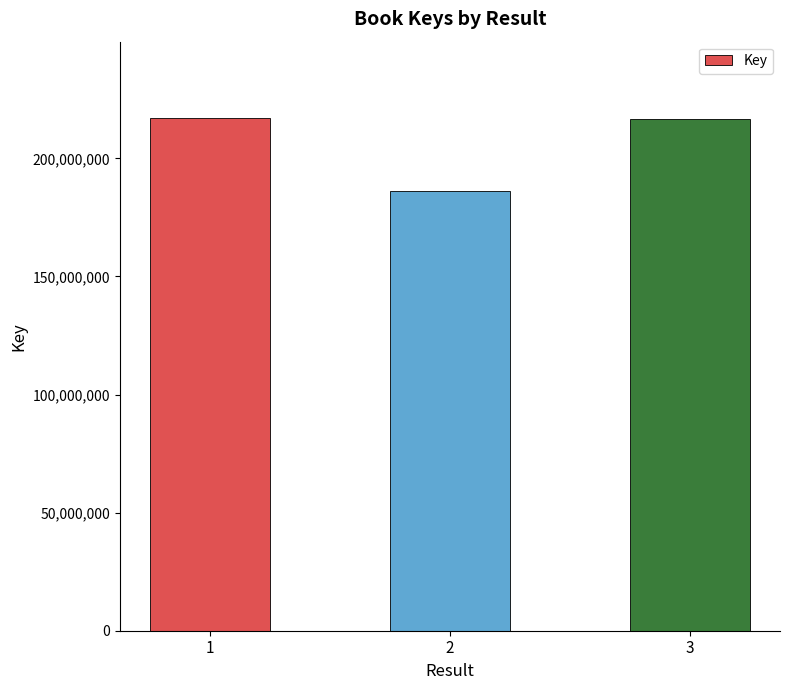

True or false: the data shows 383354353 at 3.

False